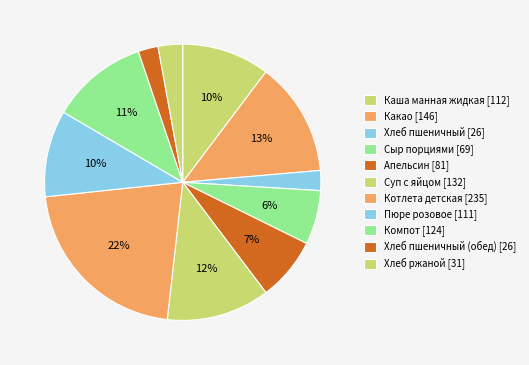

Count the number of slices in the pie.

11